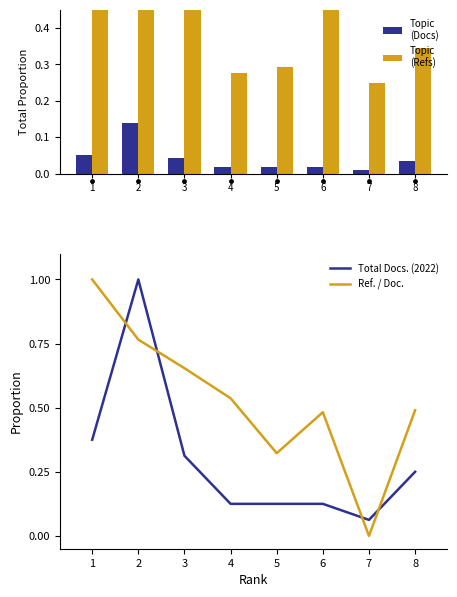

Which series has the largest total across all categories?

Total Refs.